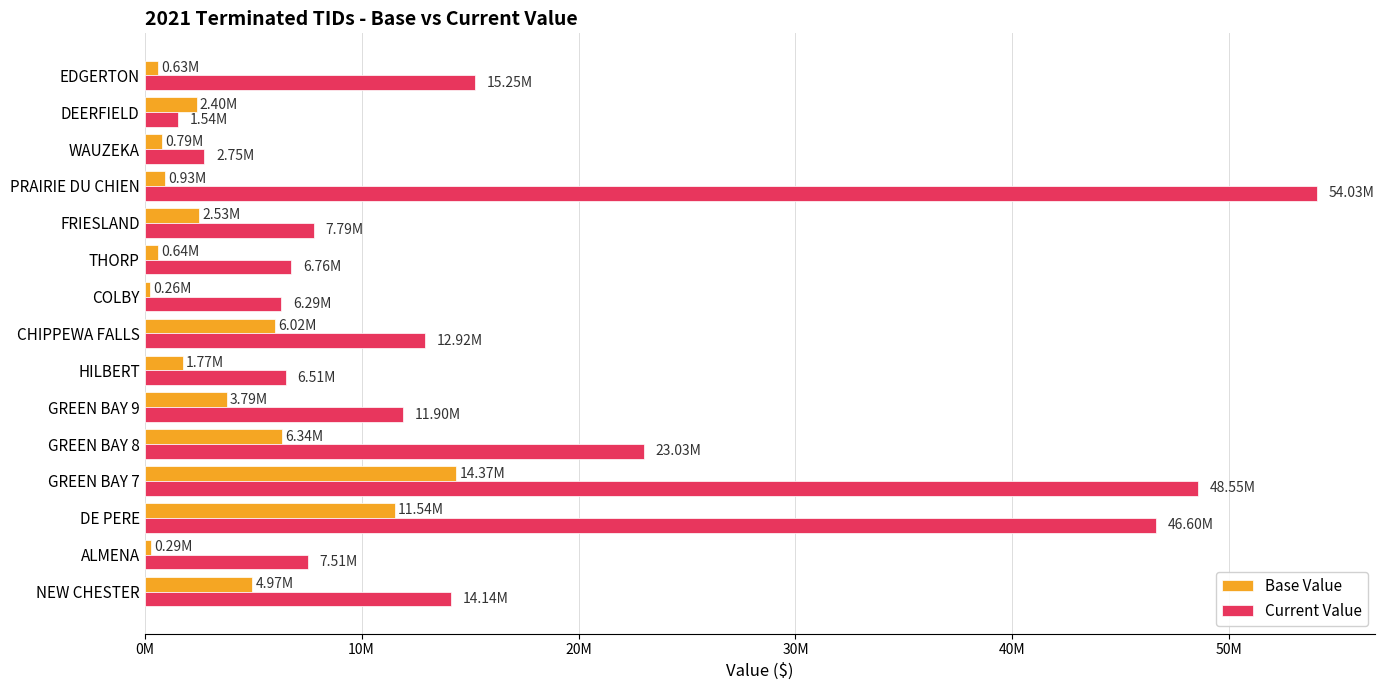

Reading right to left, list all the values displayed in this chart.

Base Value: 632600	2401400	790100	929600	2527700	636000	257500	6020500	1772900	3792300	6338700	14369500	11540700	288300	4971600
Current Value: 15250100	1544800	2748000	54031400	7792600	6764300	6294200	12922100	6506400	11896200	23026900	48548100	46600400	7513500	14139700